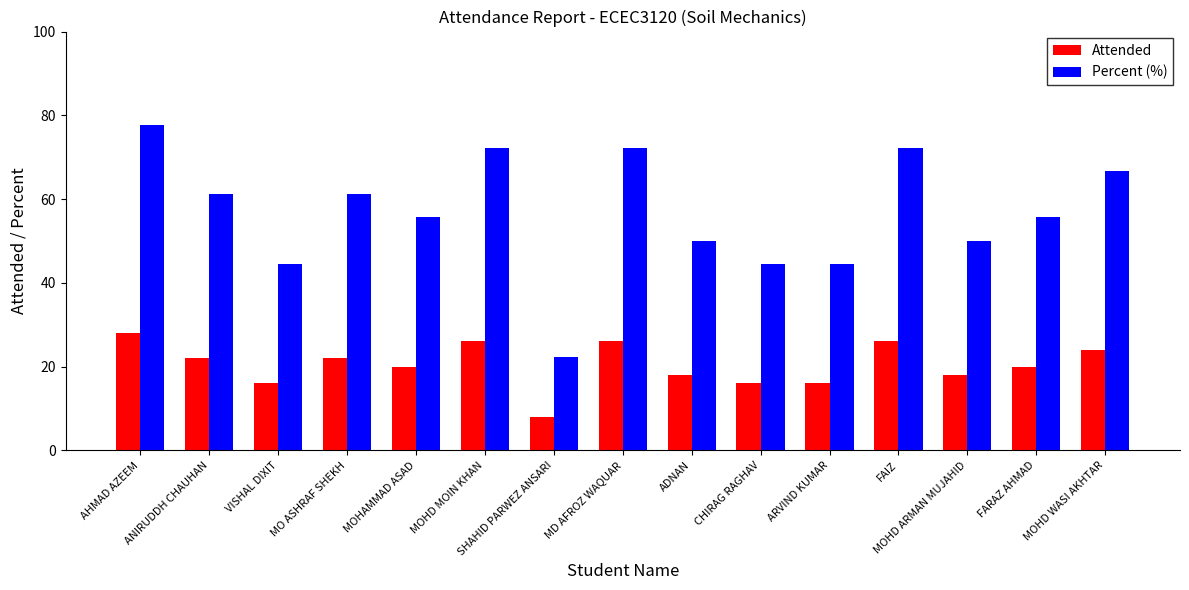

What is the approximate value of Attended at VISHAL DIXIT?

16.0